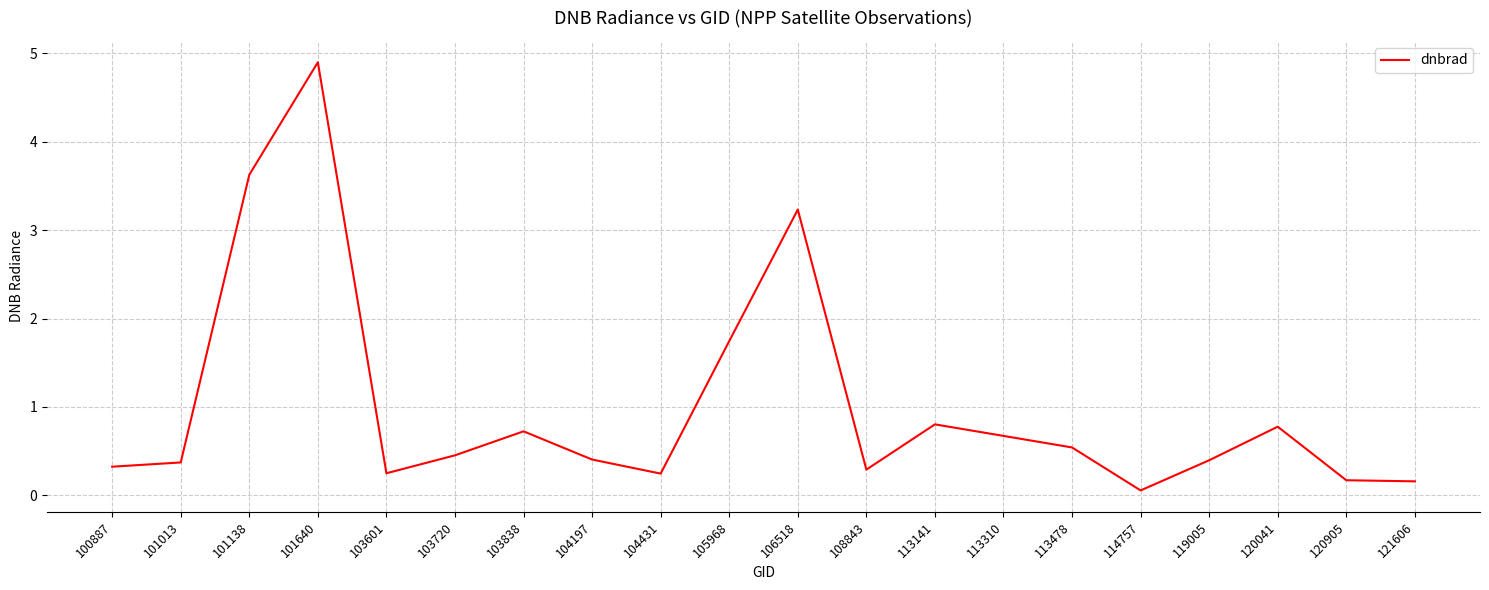

The value at 113141 is 0.8. True or false?

True